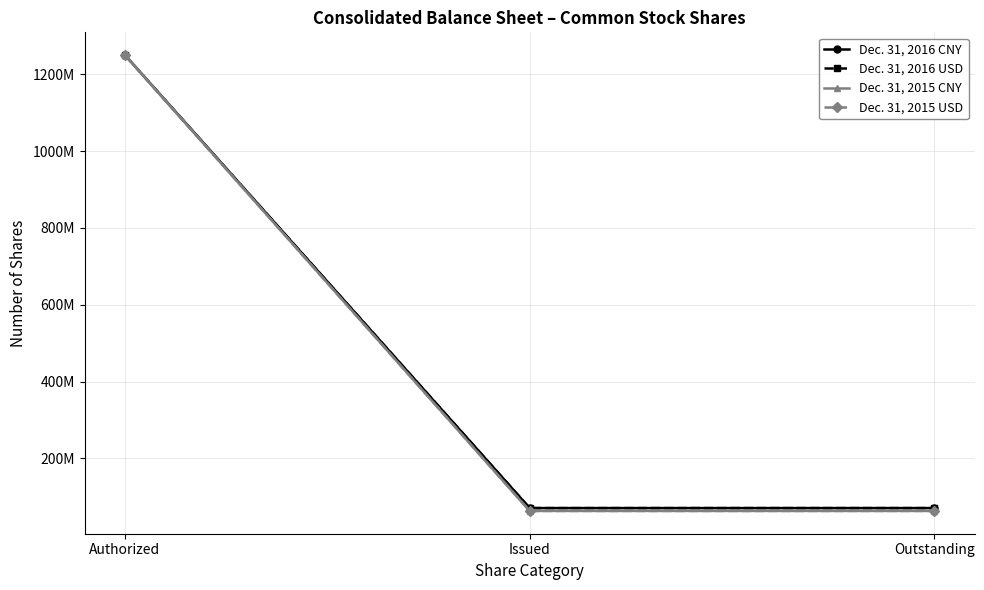

Which series has the largest range (max minus min)?

Dec. 31, 2015 CNY